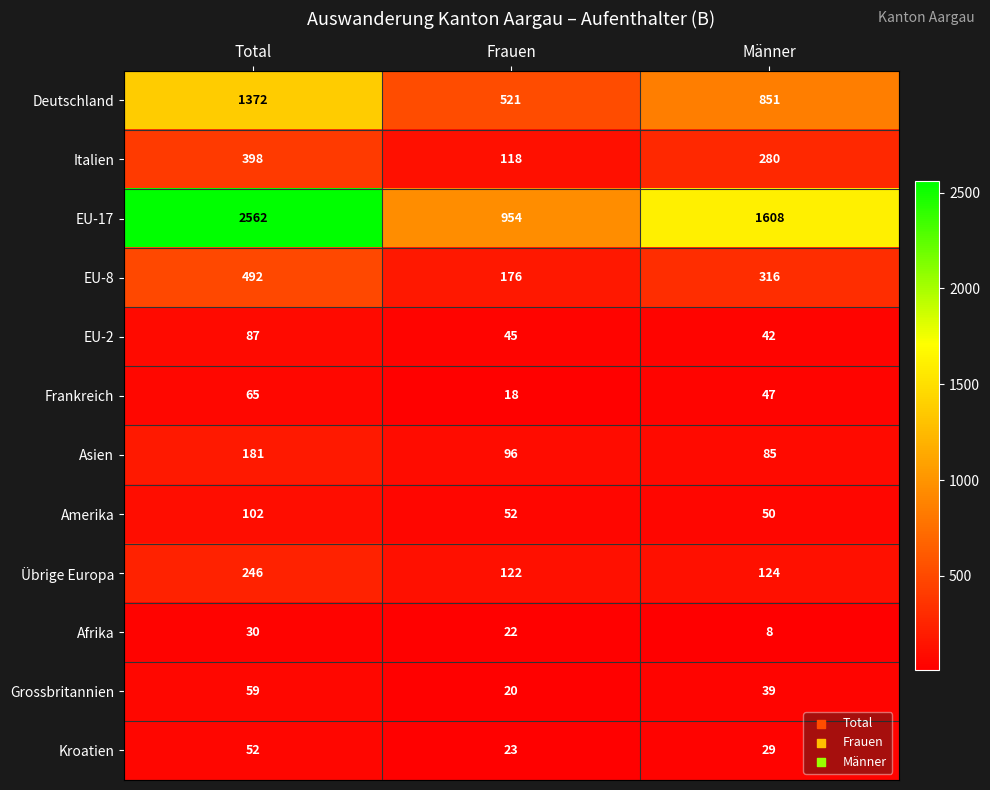

What is the difference between the Italien values at Männer and Total?

118